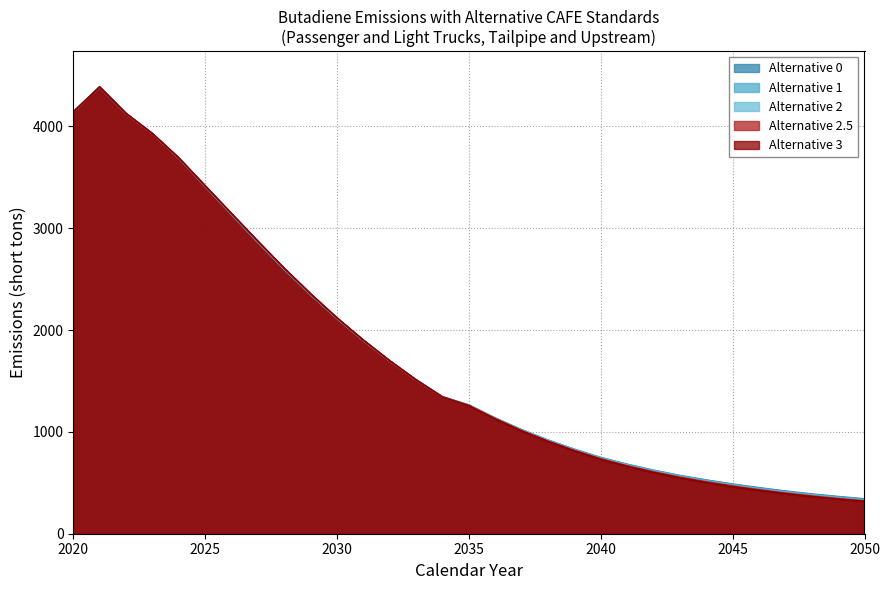

What is the value of the Alternative 2.5 point at the 11th from the left?

2118.1